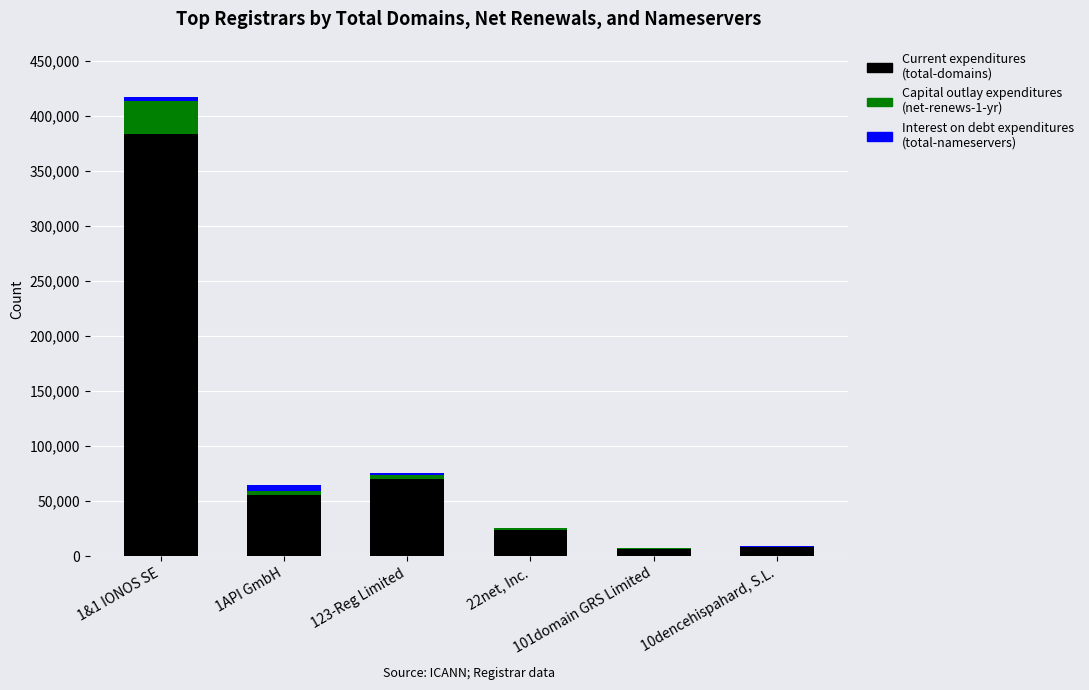

What is the sum of all Current expenditures (total-domains) values?

548821